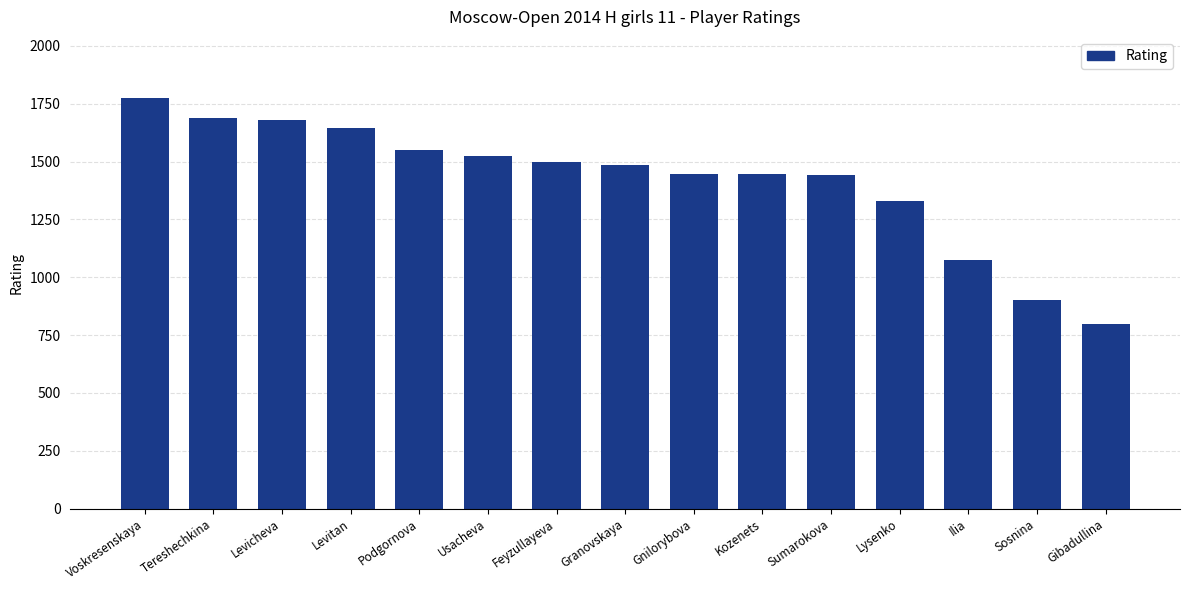

Count the number of data series in this chart.

1